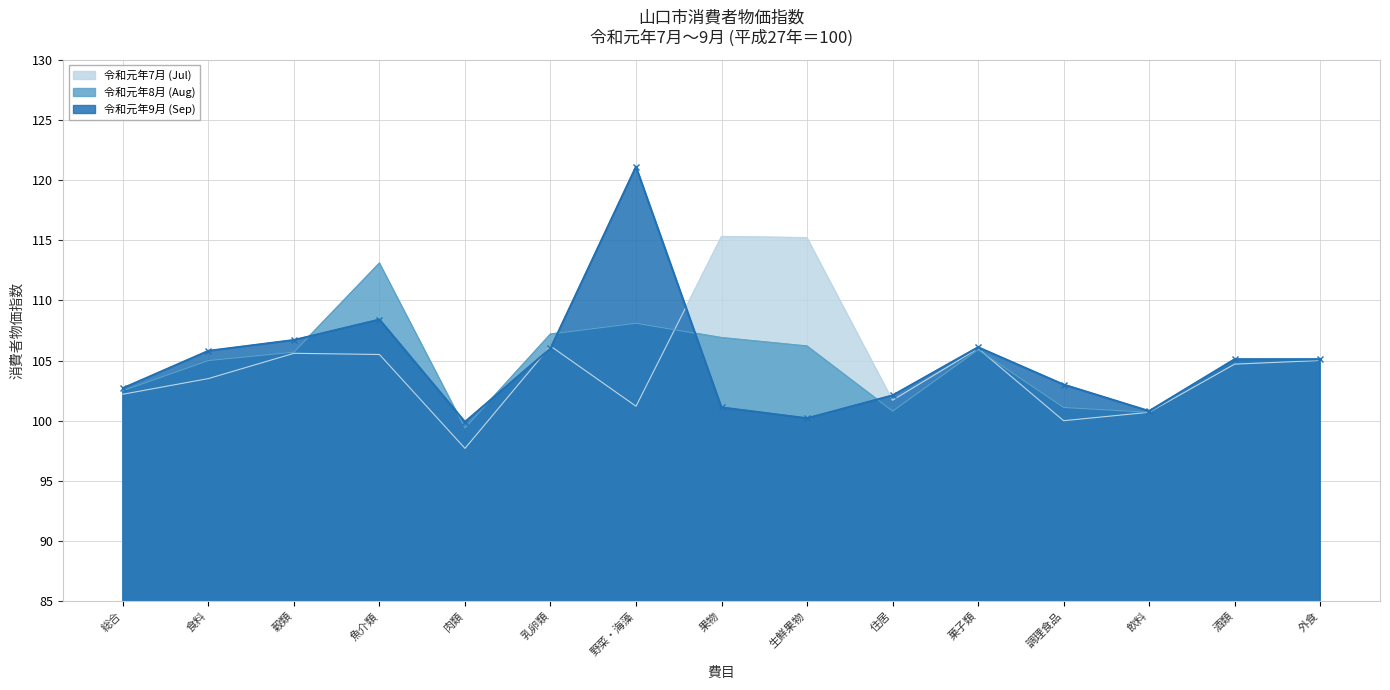

List the series in order of their overall mean, highest first.

令和元年9月 (Sep), 令和元年8月 (Aug), 令和元年7月 (Jul)